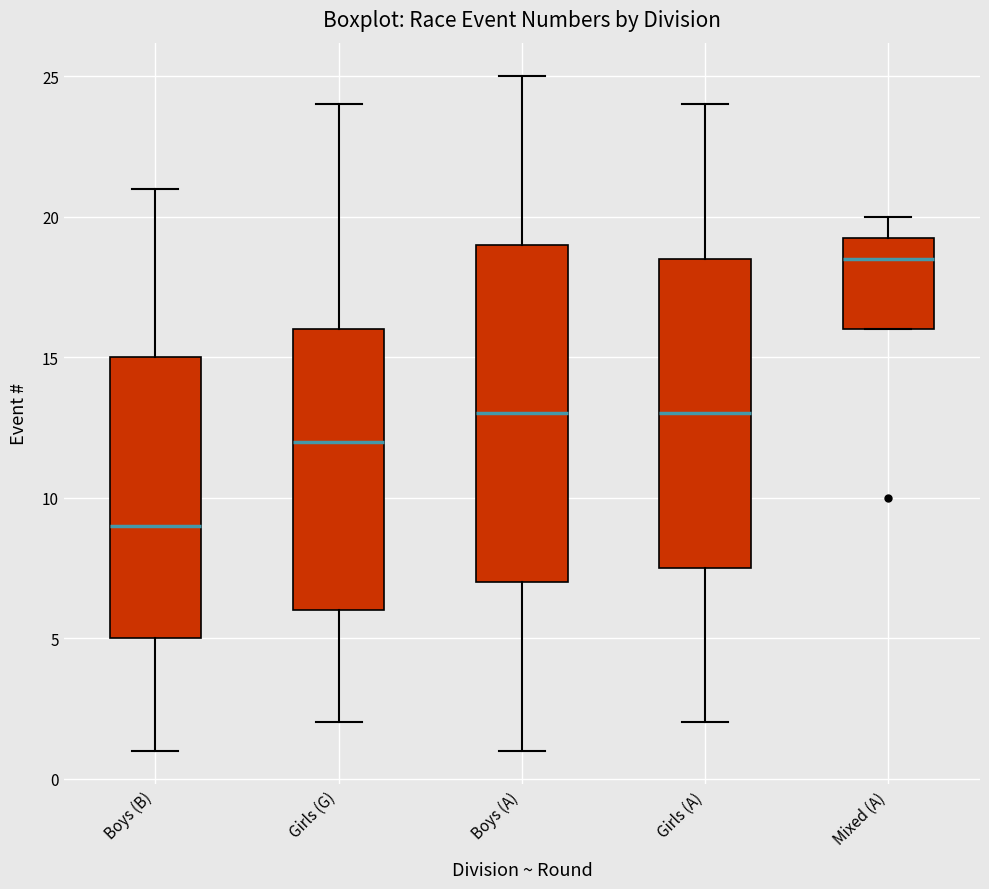

Which box's median line is the highest?

Mixed (A)